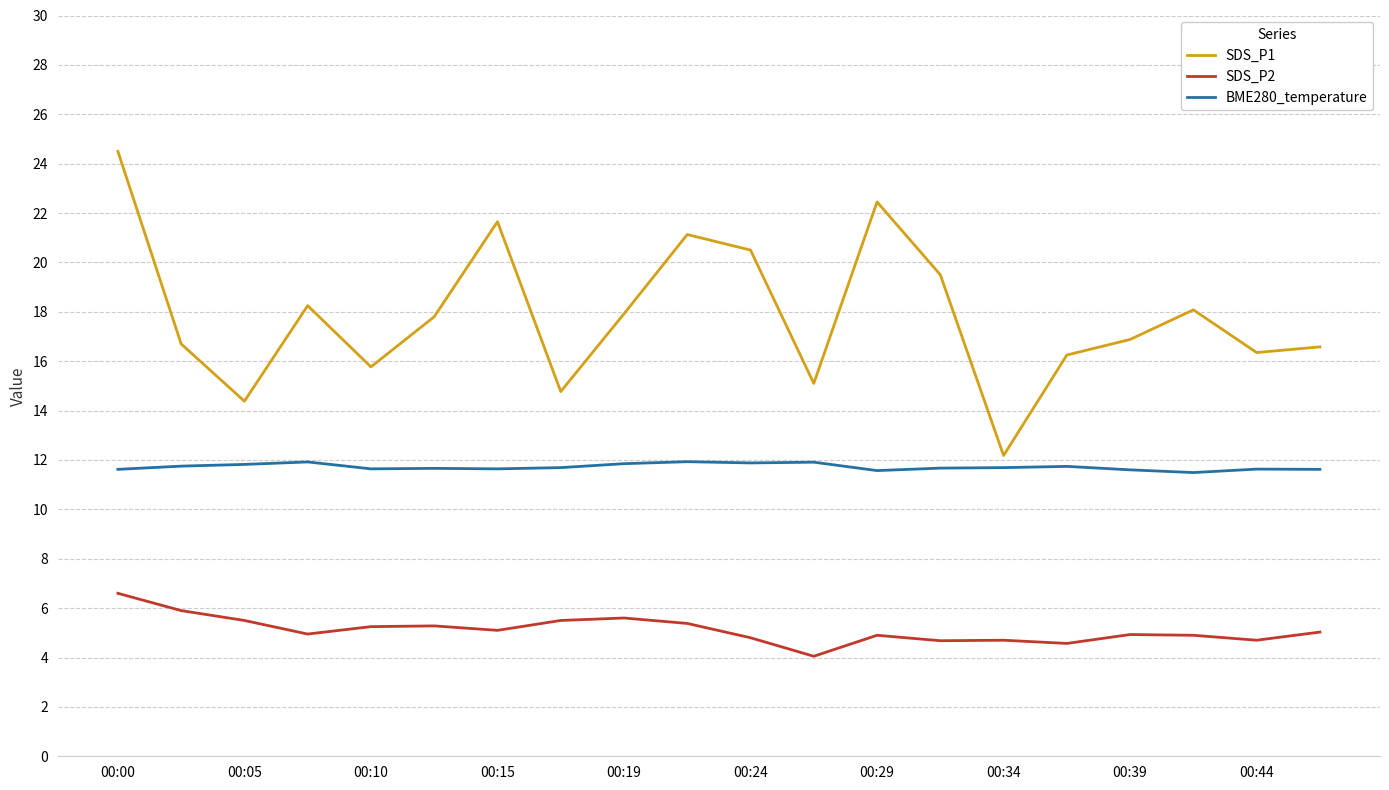

True or false: SDS_P2 and SDS_P1 cross at least once.

False